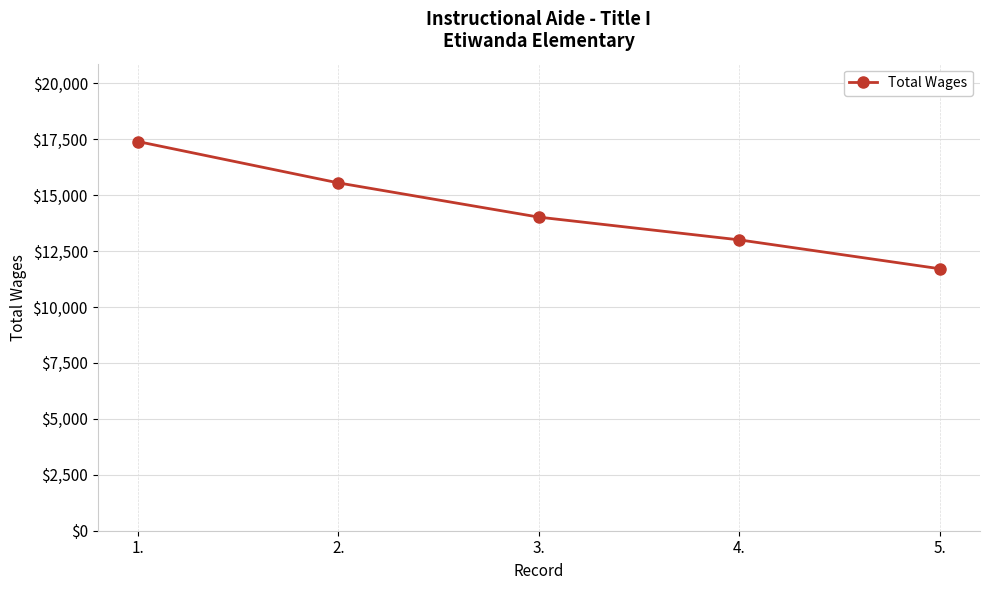

Which label corresponds to the smallest value in the chart?

5.